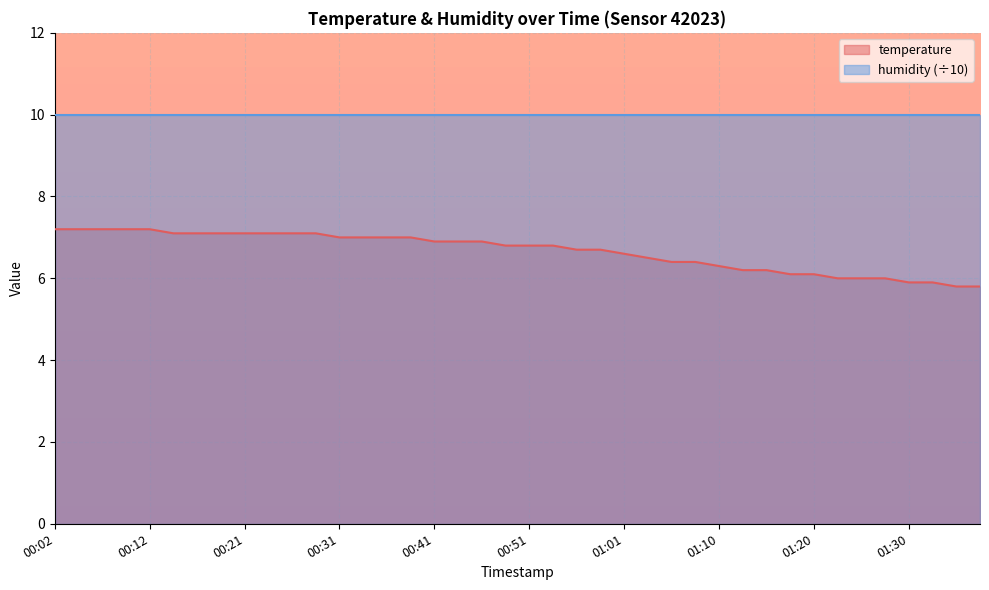

Rank the categories by value from highest to lowest.

00:02, 00:04, 00:07, 00:09, 00:12, 00:14, 00:16, 00:19, 00:21, 00:24, 00:26, 00:29, 00:31, 00:34, 00:36, 00:39, 00:41, 00:44, 00:46, 00:48, 00:51, 00:53, 00:56, 00:58, 01:01, 01:03, 01:06, 01:08, 01:10, 01:13, 01:15, 01:18, 01:20, 01:23, 01:25, 01:27, 01:30, 01:32, 01:35, 01:37